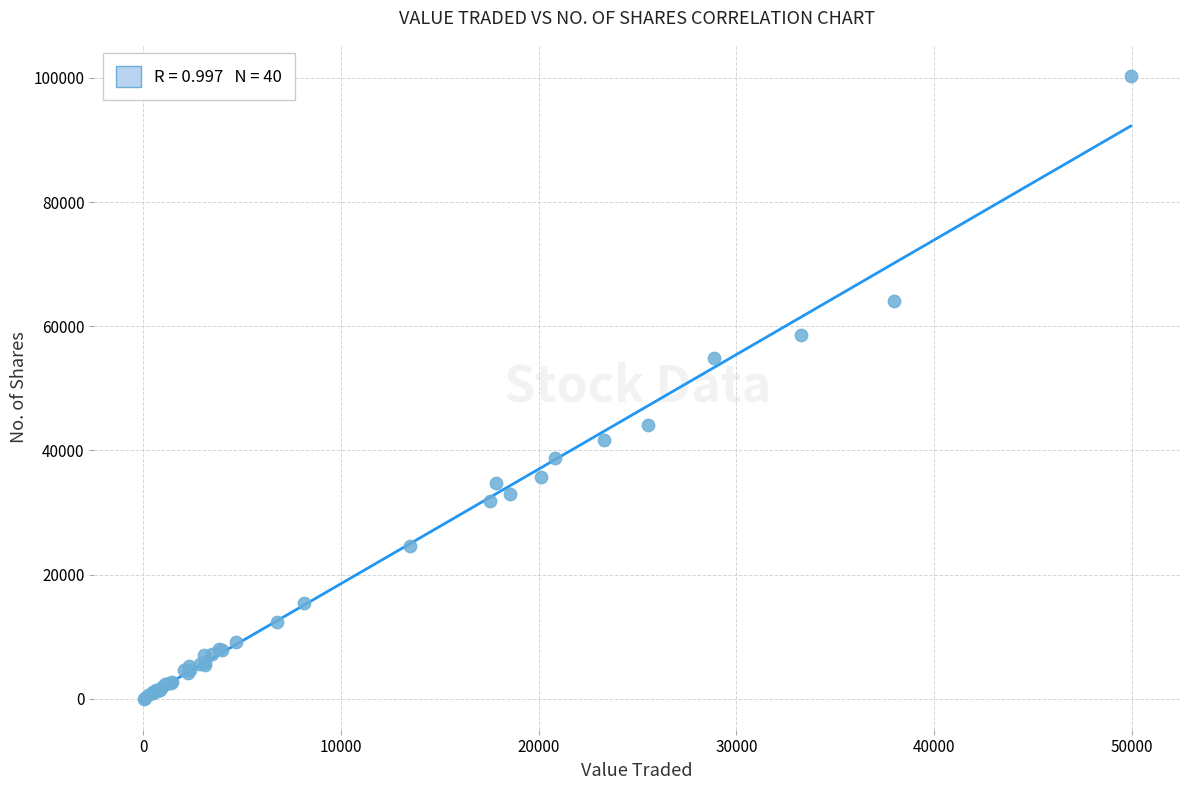

What Y value in the scatter plot is closest to 50174?

54879